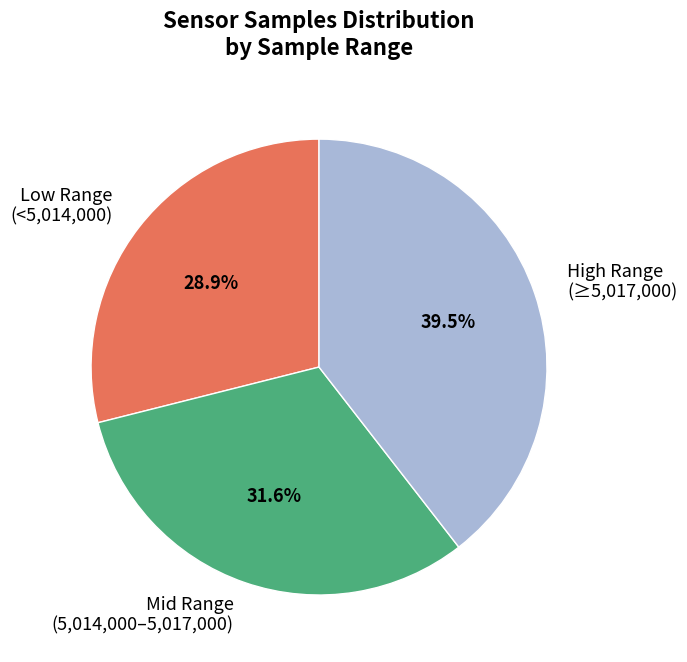

Combined, what portion of the pie is Low Range (<5,014,000) and Mid Range (5,014,000–5,017,000)?

60.5%